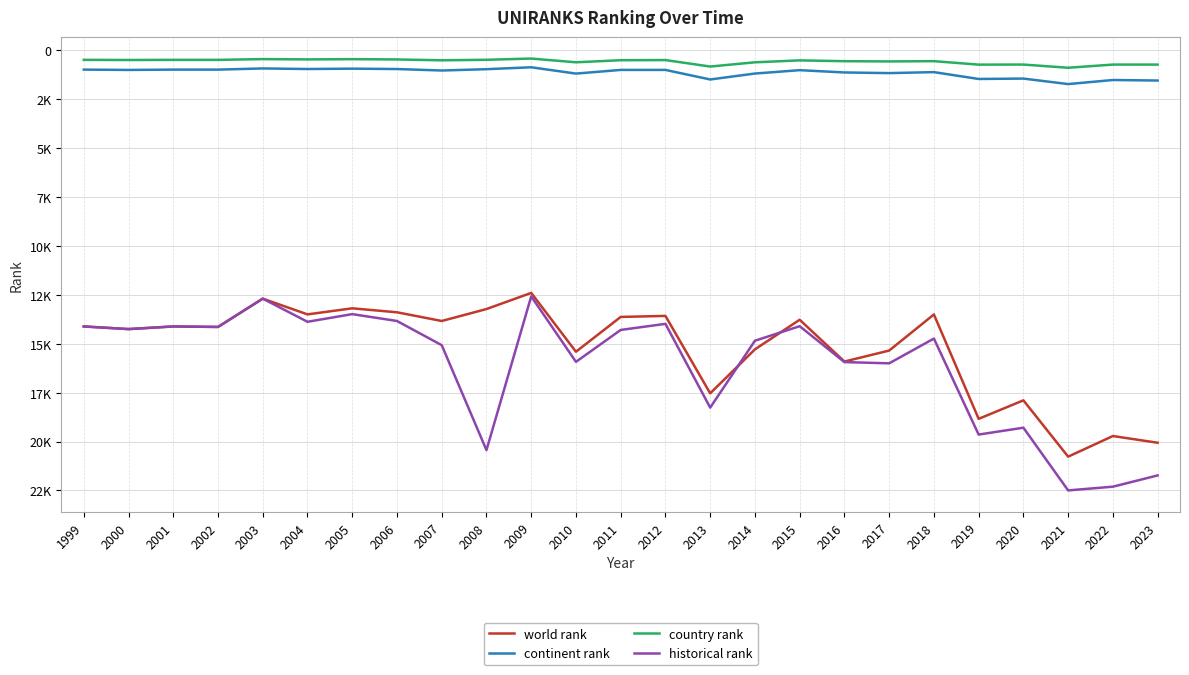

Is this an area chart (filled region under the line)?

No